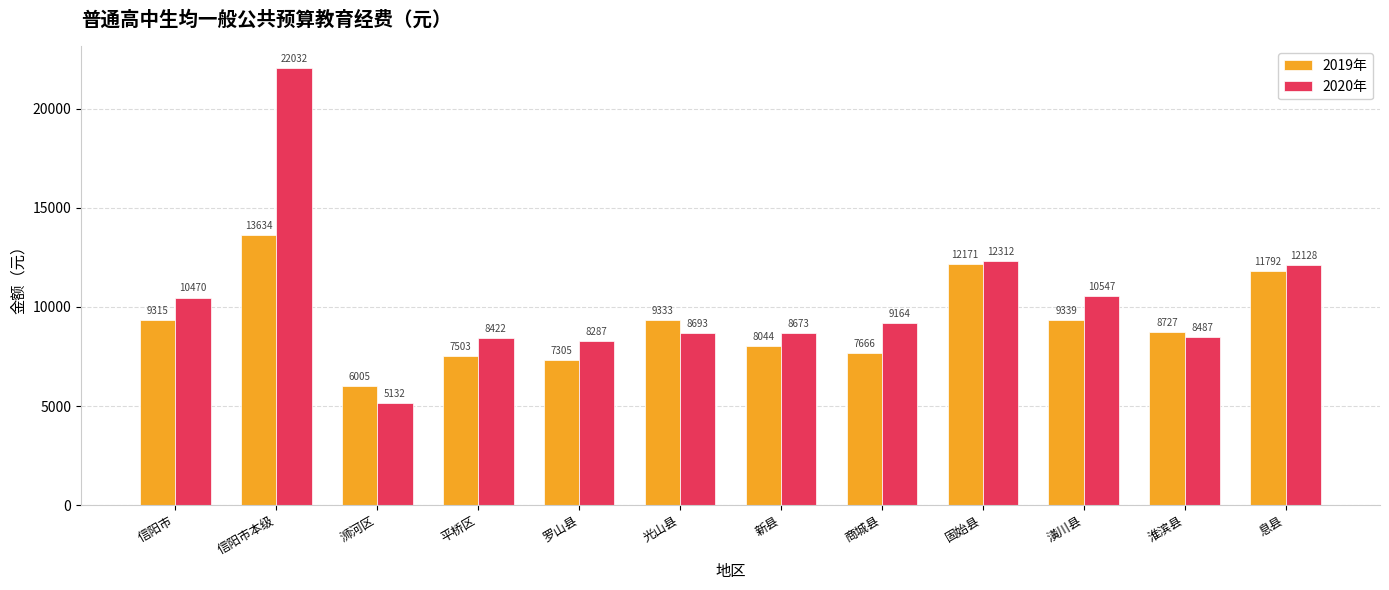

List the series in order of their overall mean, lowest first.

2019年, 2020年